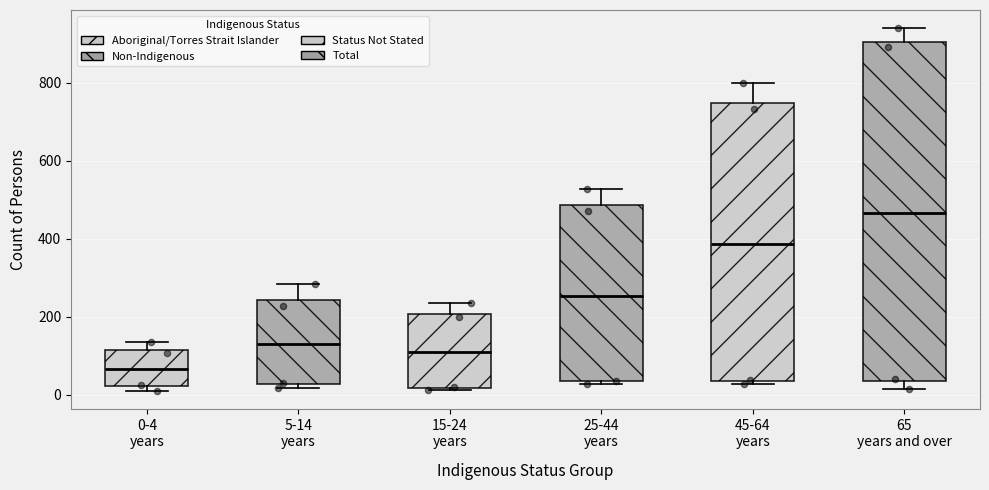

Where does the median line of the box for 5-14 years sit on the y-axis? The values are not printed on the chart, so give them approximately, as read against the axis.

120